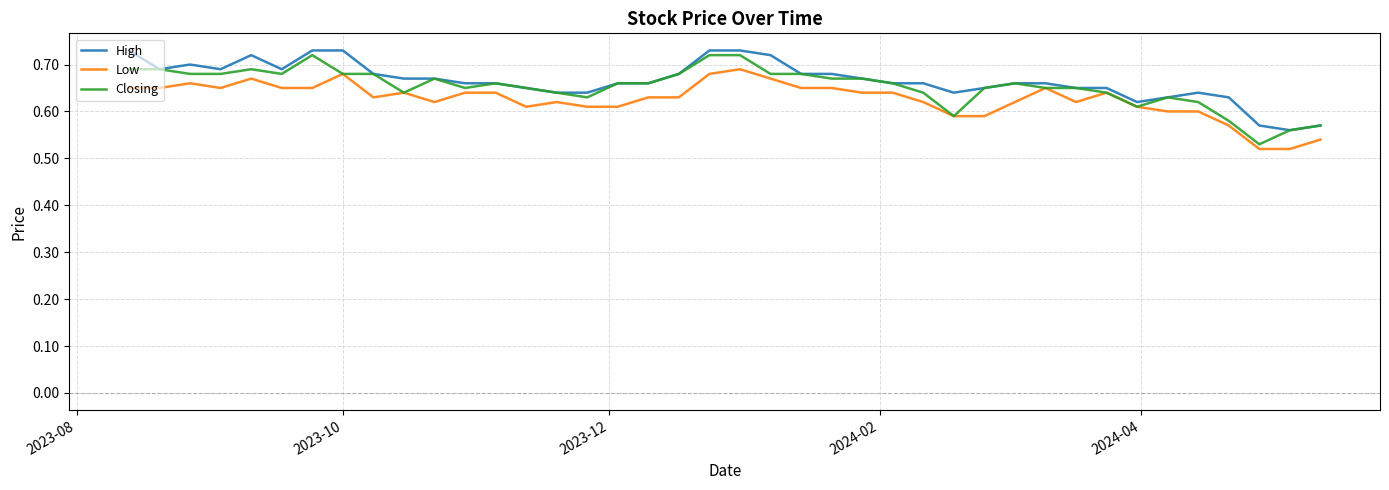

What is the highest value of the Low series?

0.7